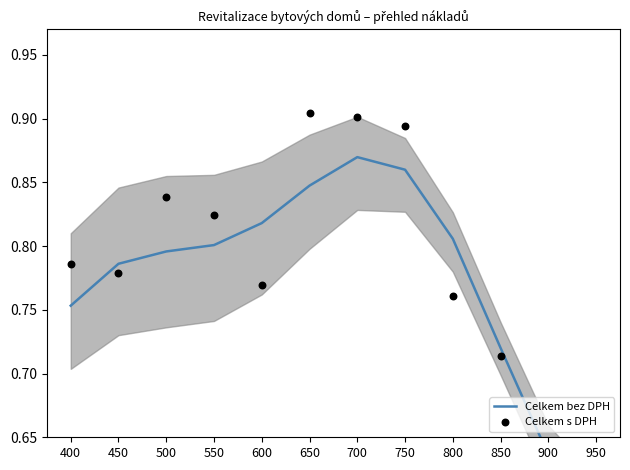

What is the total value across all series at 850?

1.4